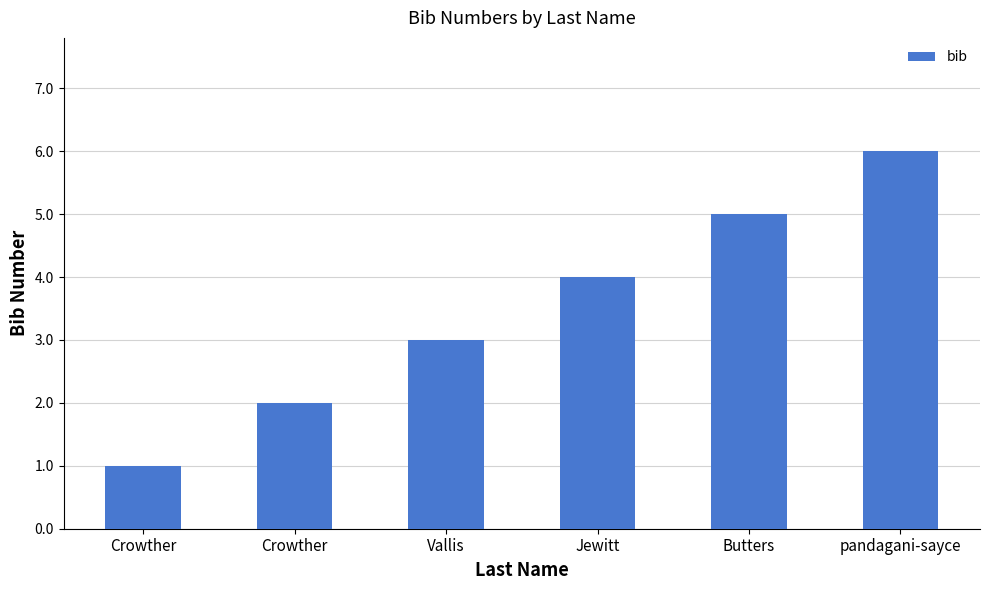

The chart shows a value of 2 at Vallis. True or false?

False